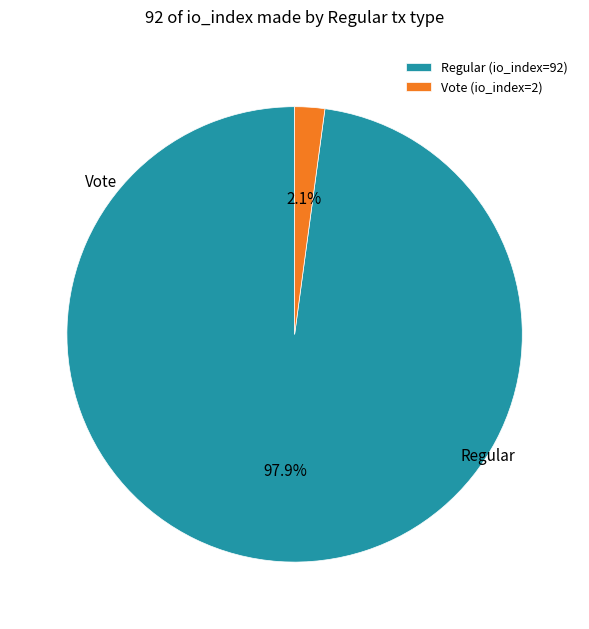

Which category accounts for the majority?

Regular (io_index=92)